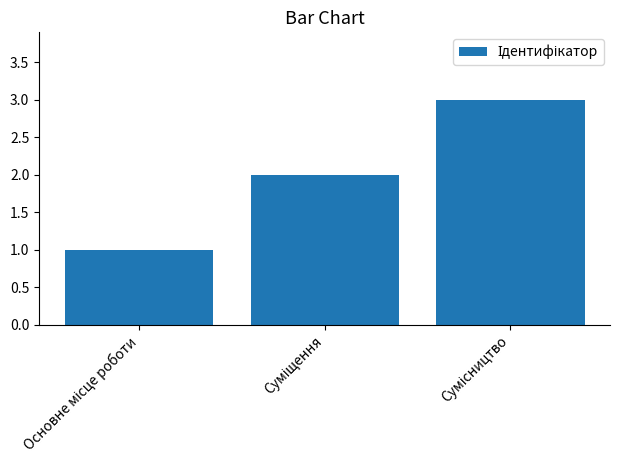

What is the sum of all values?

6